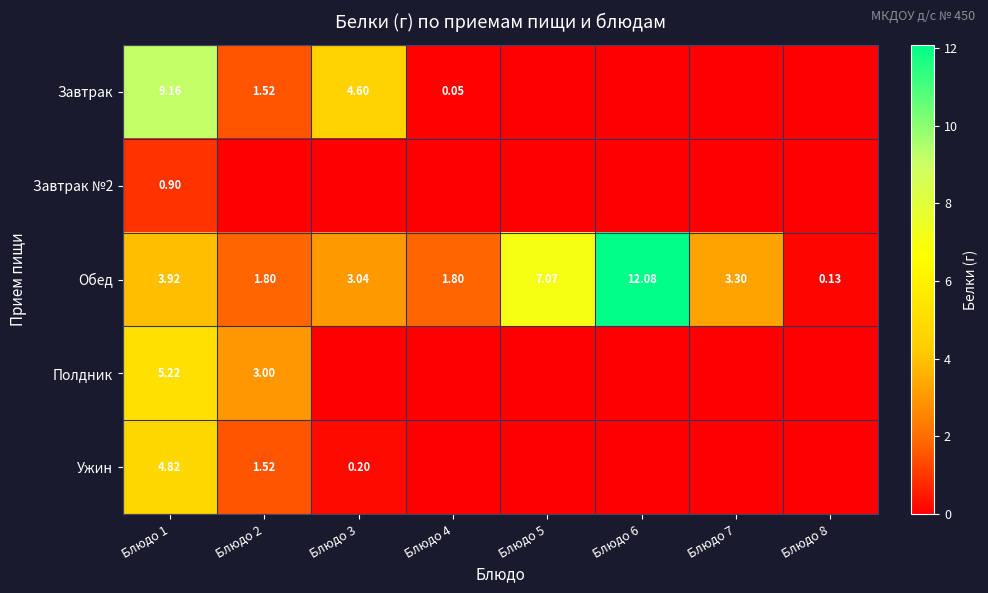

List the labels in order of Завтрак value, smallest first.

Блюдо 5, Блюдо 6, Блюдо 7, Блюдо 8, Блюдо 4, Блюдо 2, Блюдо 3, Блюдо 1